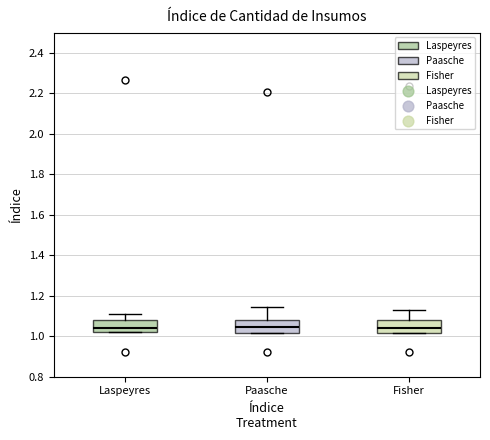

Reading left to right, read every box against the y-axis: the position of its median line, the range the box covers, and the ends of its whiskers. The values are not printed on the chart, so give them approximately, as read against the axis.

Laspeyres: median 1.04, box 1.02 to 1.08, whiskers 1.02 to 1.12
Paasche: median 1.04, box 1.02 to 1.08, whiskers 1.02 to 1.14
Fisher: median 1.04, box 1.02 to 1.08, whiskers 1.02 to 1.12